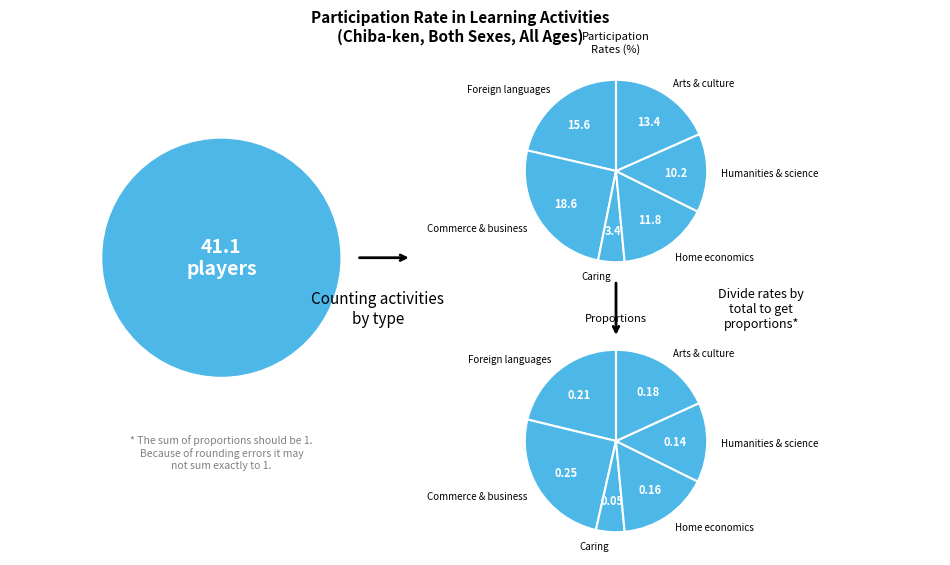

Approximately how many times larger is the value at Foreign languages compared to Caring?

4.6